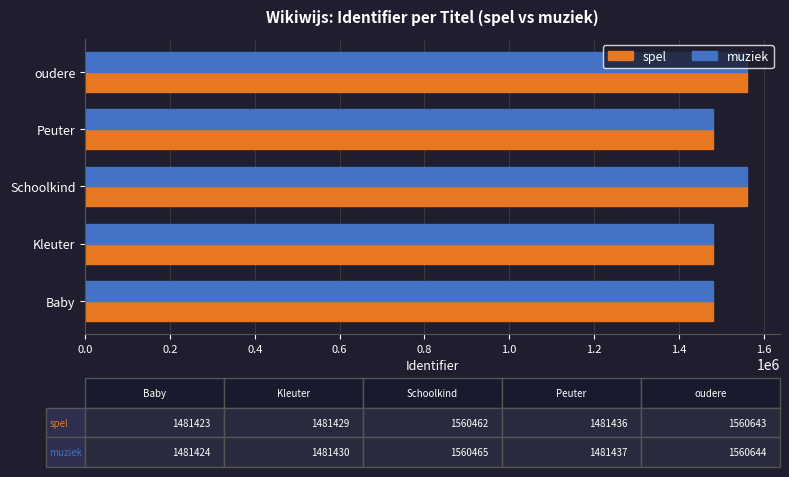

What is the minimum value for spel?

1481423